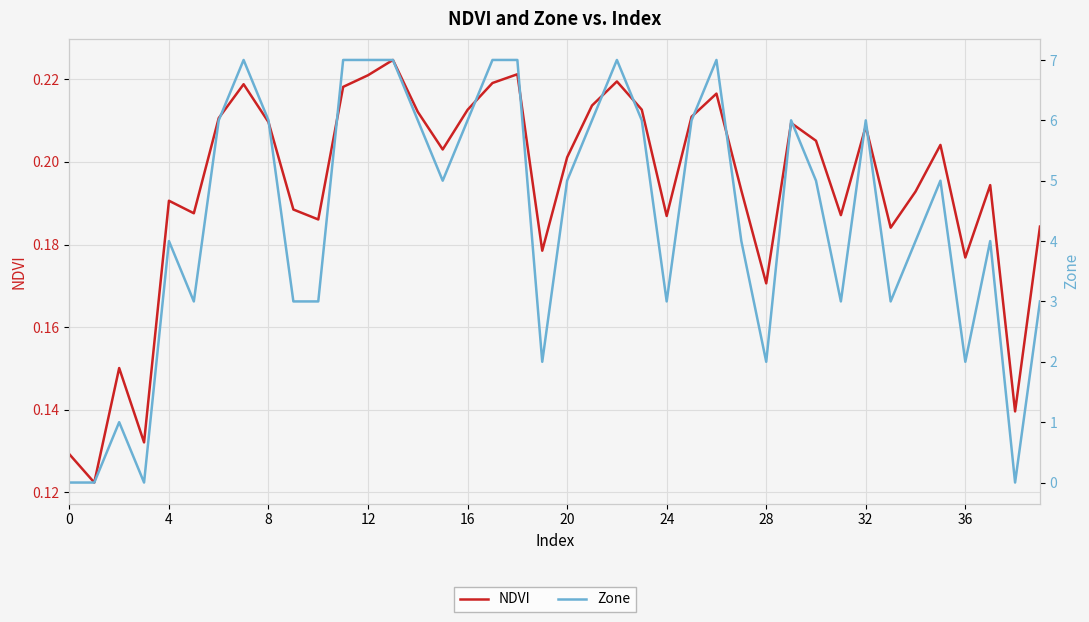

What is the maximum value for Zone?

7.0